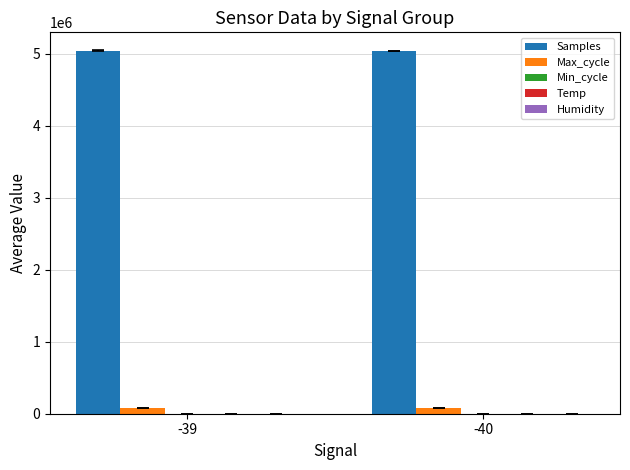

Which series has the largest total across all categories?

Samples